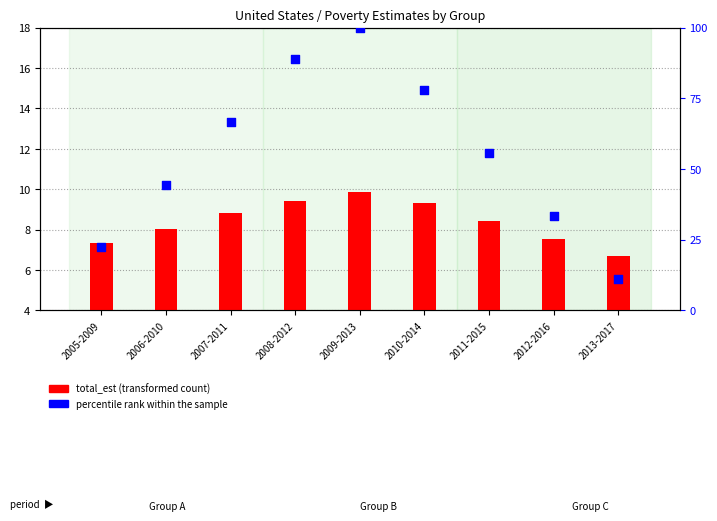

At which category is the sum across all series the highest?

2009-2013